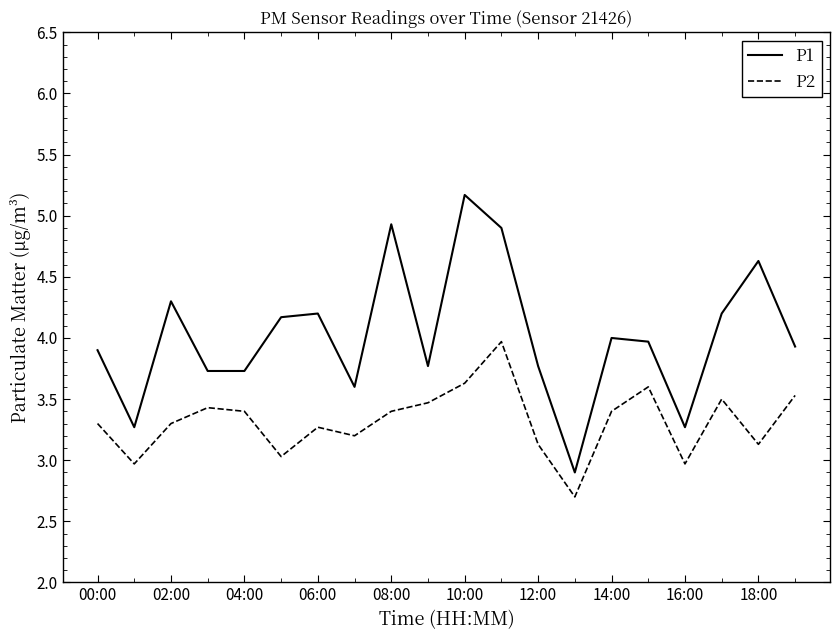

How many lines are shown in the chart?

2